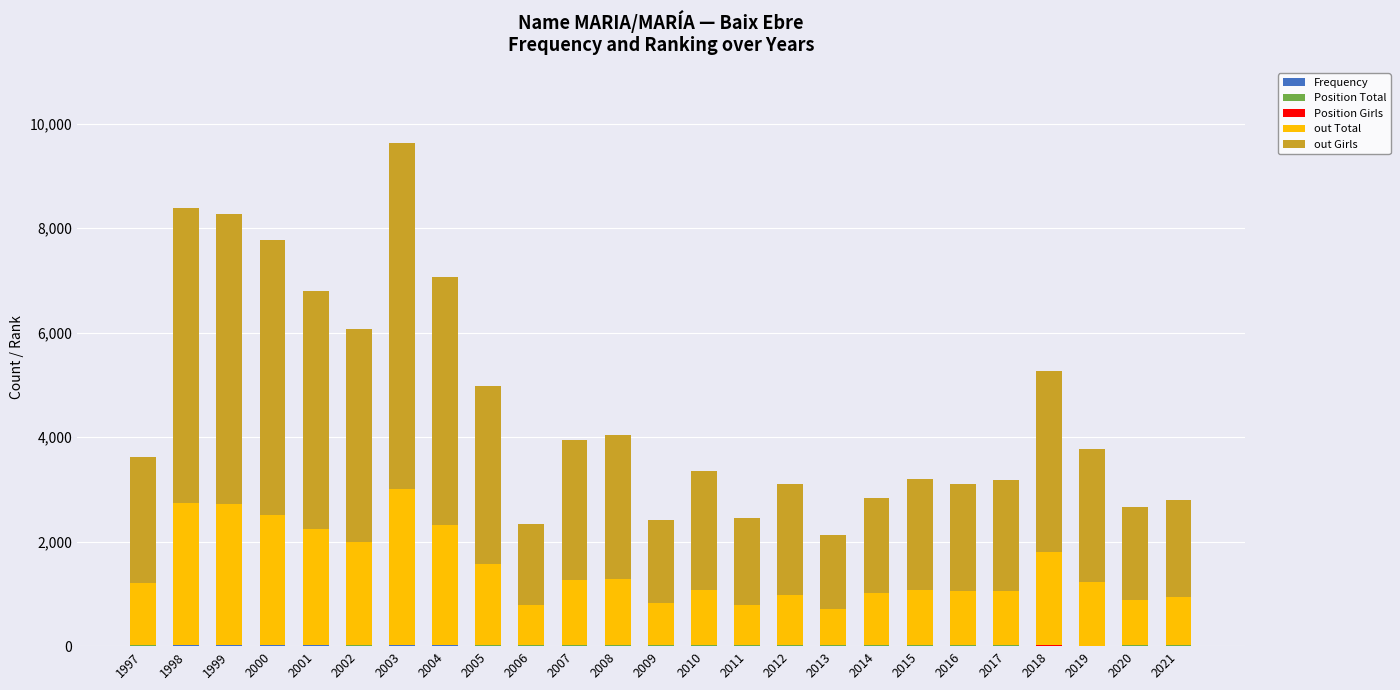

At which category is the sum across all series the highest?

2003